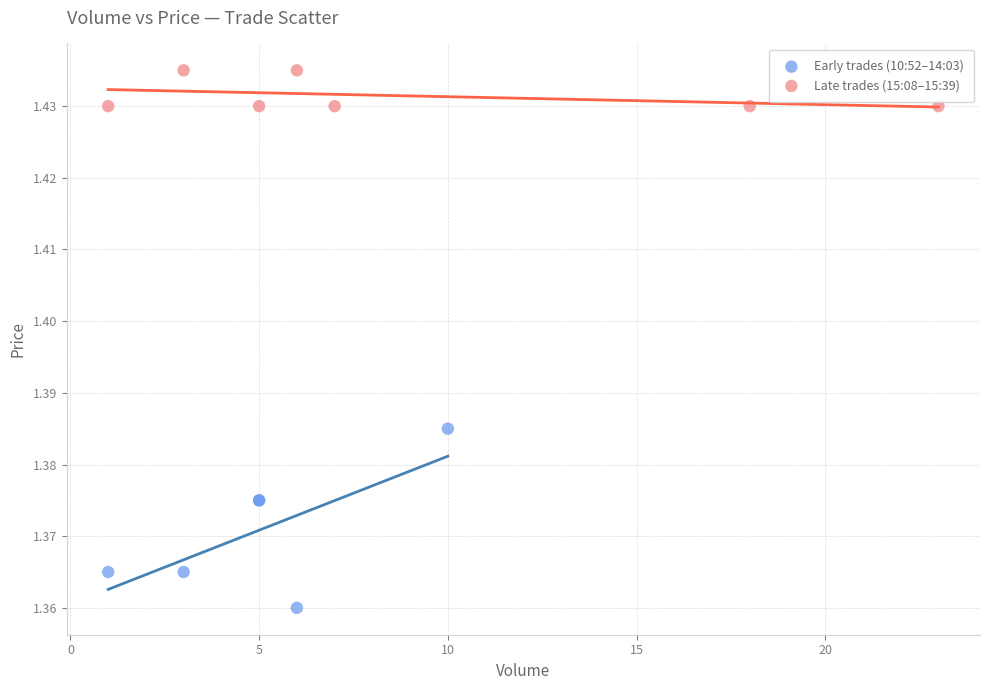

Which series reaches the maximum Y coordinate?

Late trades (15:08–15:39)